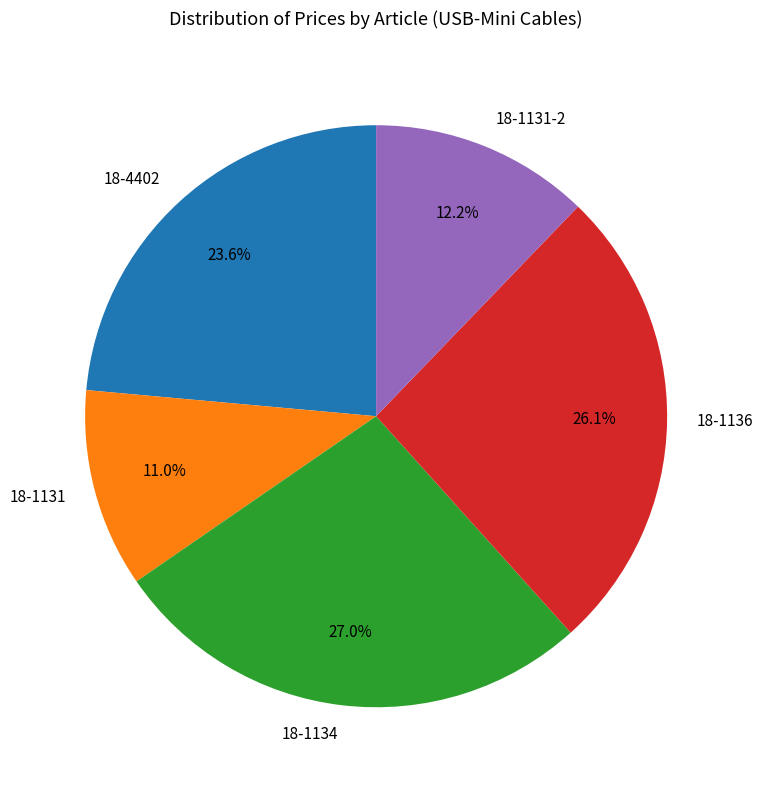

Which category has the smallest portion of the pie?

18-1131